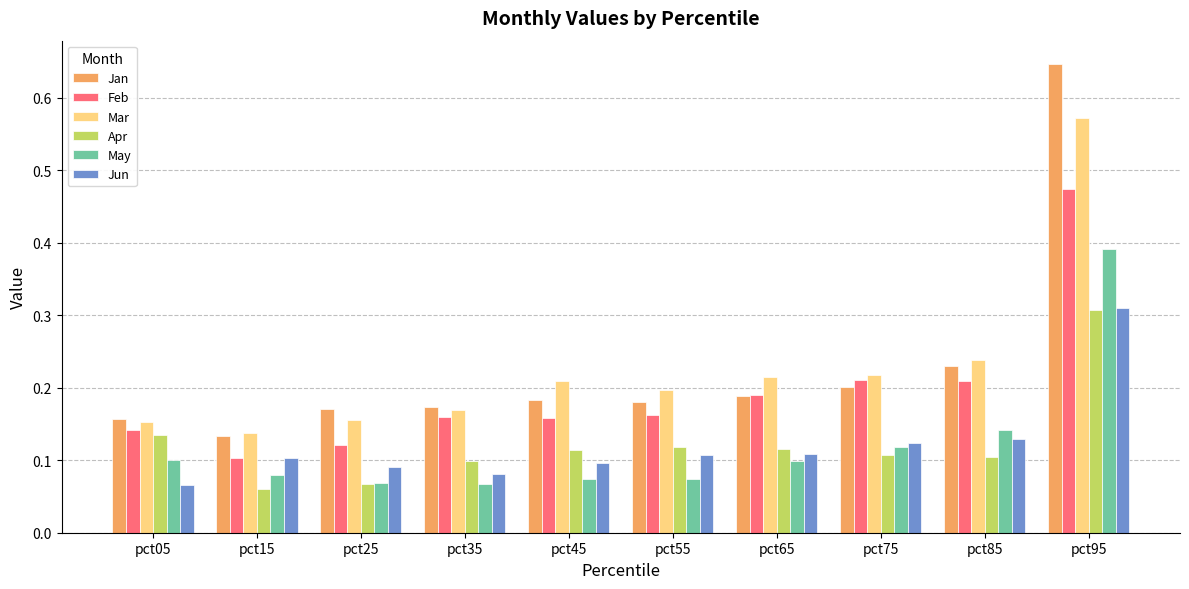

What is the total value across all series at pct55?

0.8